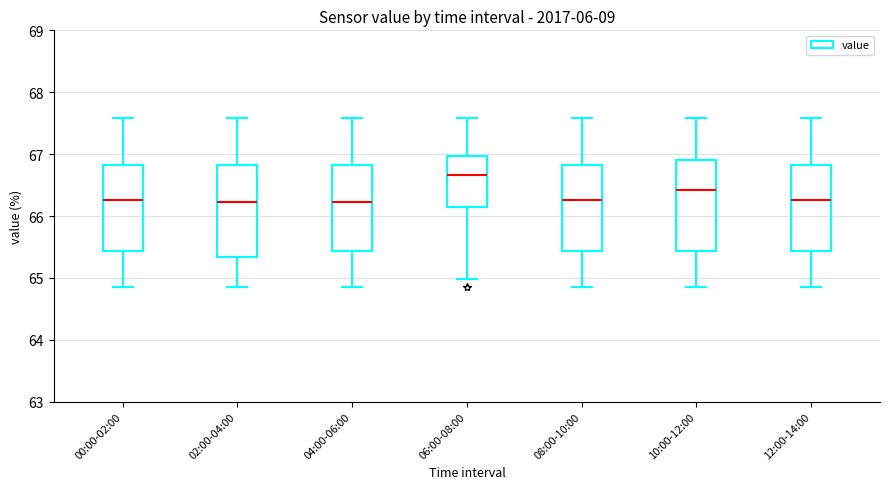

Which box's median line is the highest?

06:00-08:00